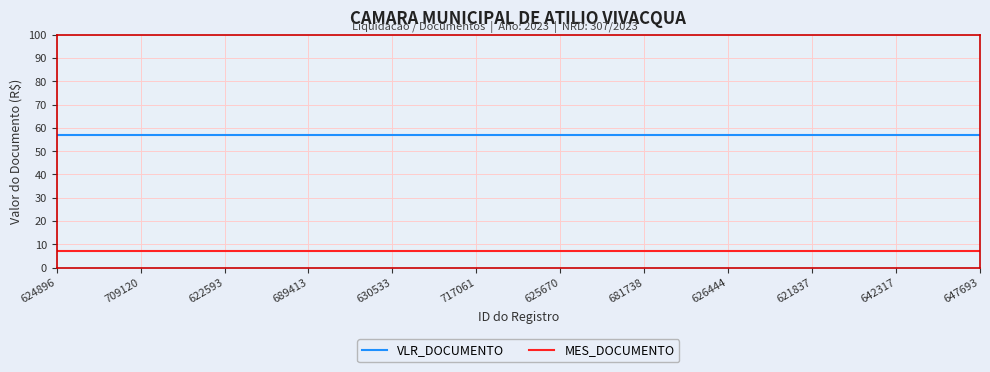

What is the difference between the highest and lowest values at 717061?

49.8